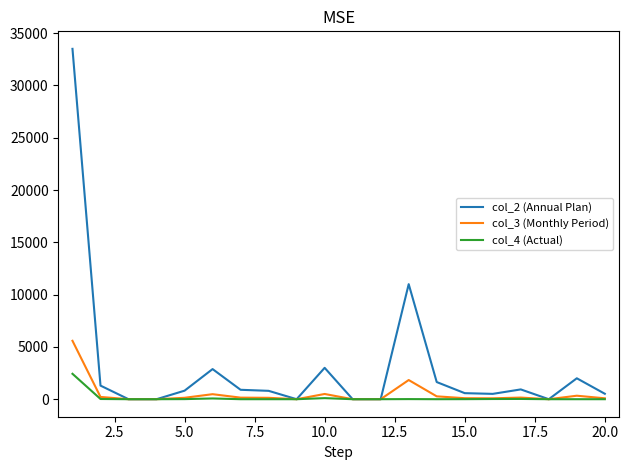

Which series has the largest total across all categories?

col_2 (Annual Plan)